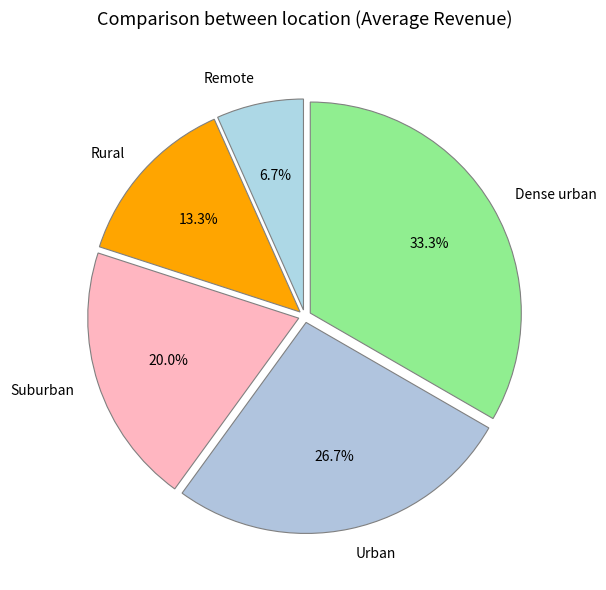

Which category has the biggest portion of the pie?

Dense urban